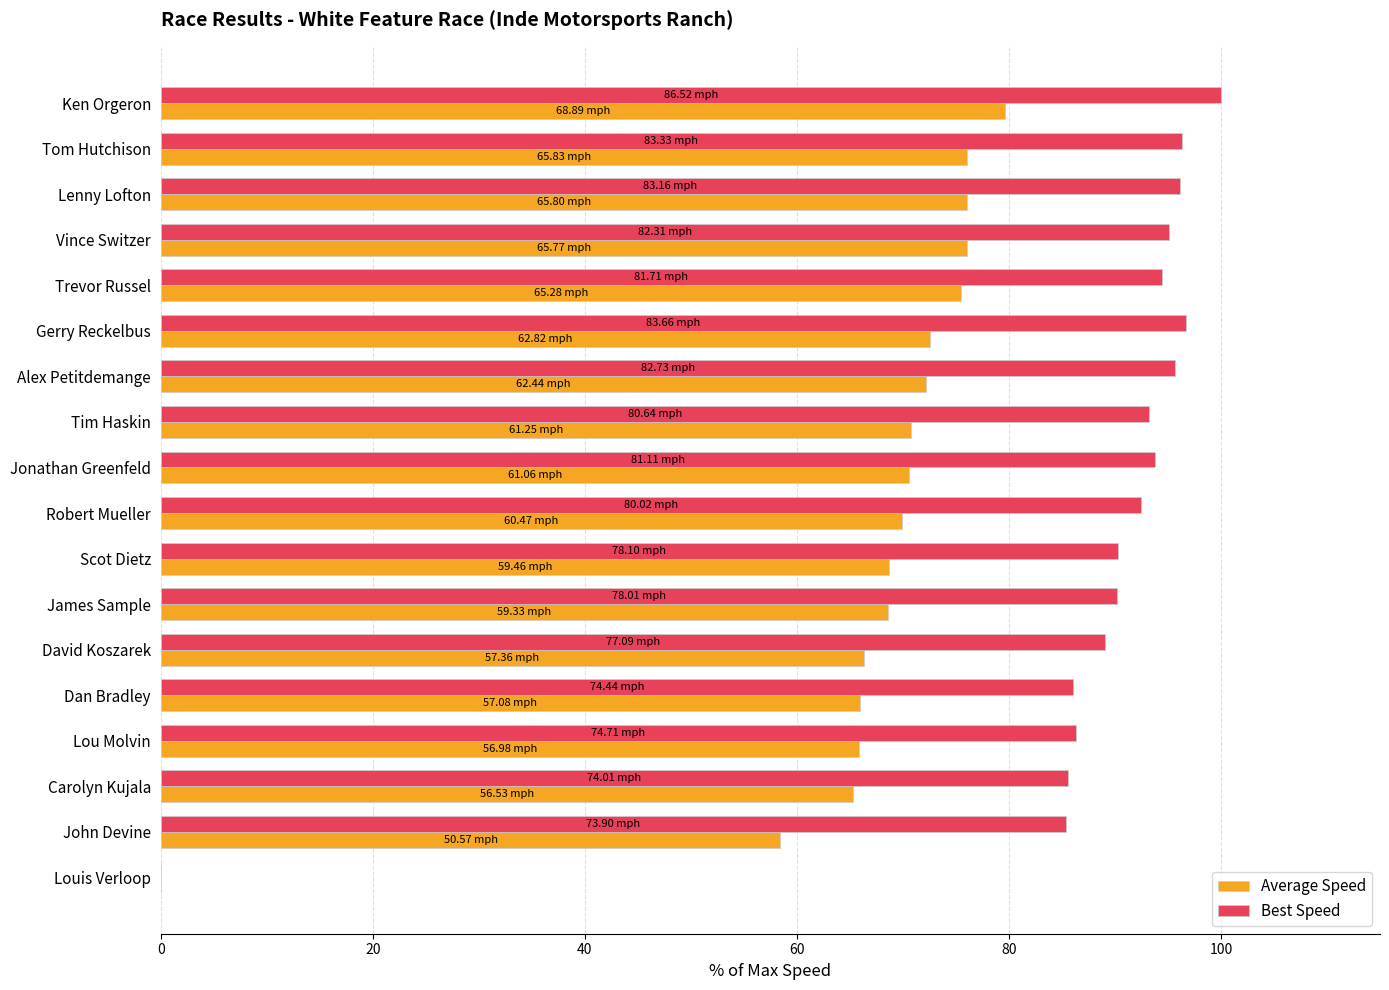

Which label corresponds to the largest value in the chart?

Ken Orgeron